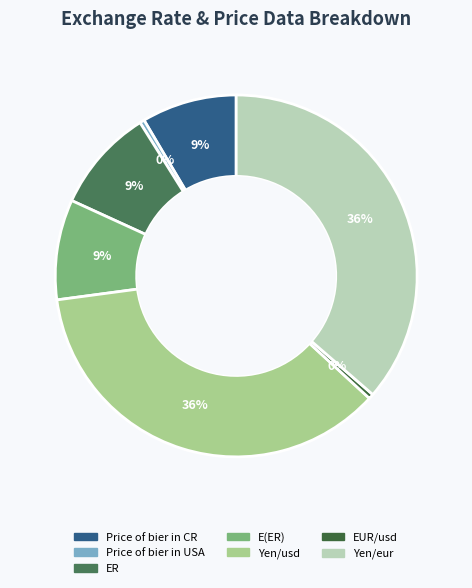

What is the largest slice in the pie chart?

Yen/eur